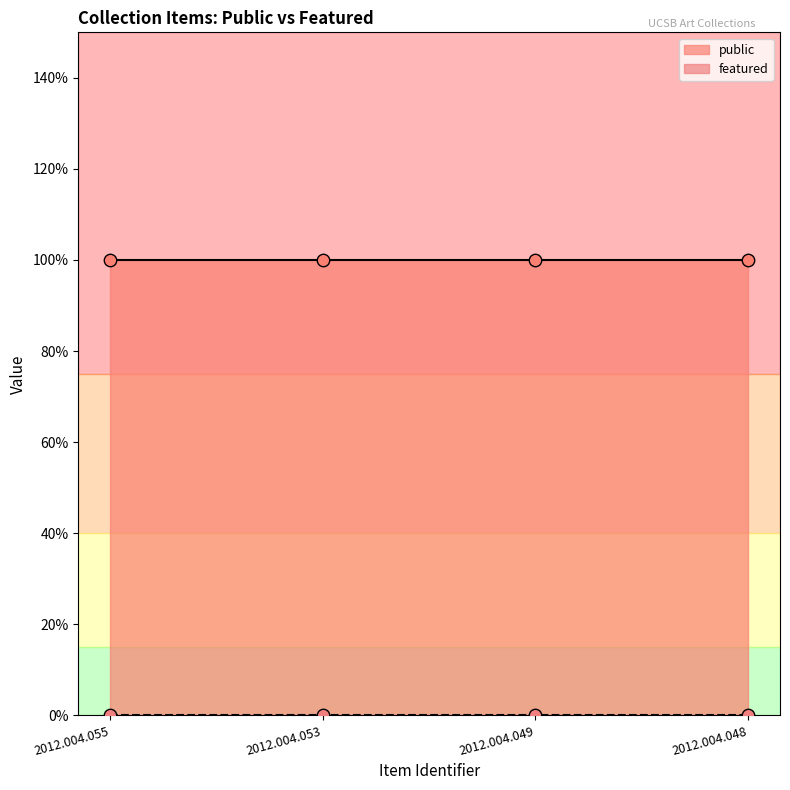

Which series contains the lowest Y value?

featured